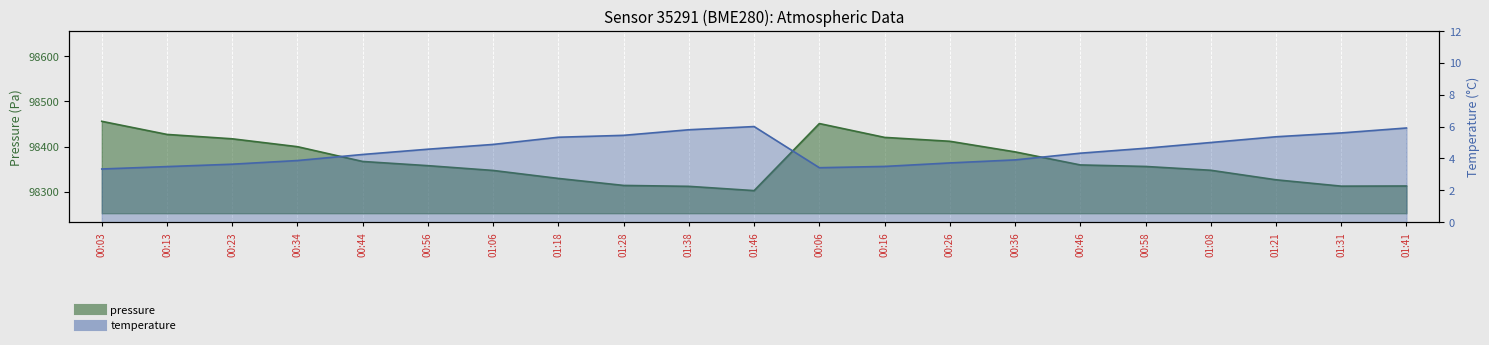

Rank the series by their average value, from highest to lowest.

pressure, temperature